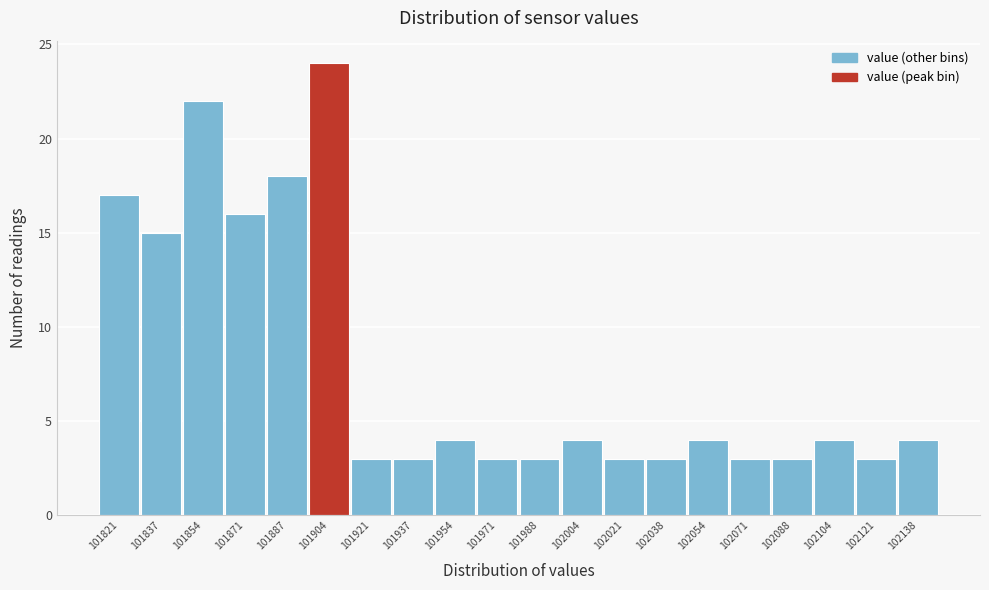

Reading left to right, list all the values displayed in this chart.

17	15	22	16	18	24	3	3	4	3	3	4	3	3	4	3	3	4	3	4